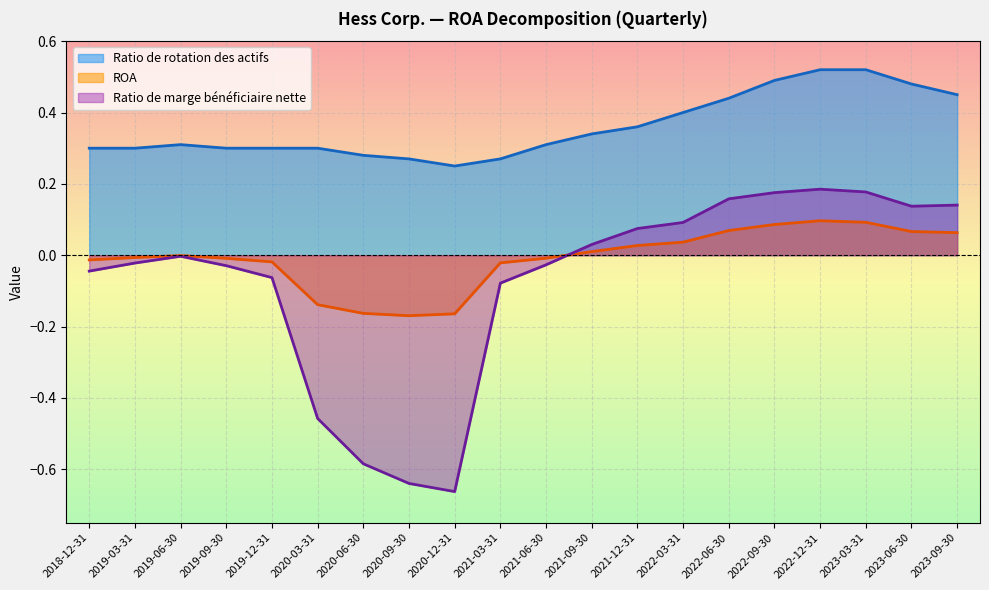

Rank the series at 2018-12-31 from highest to lowest value.

Ratio de rotation des actifs, ROA, Ratio de marge bénéficiaire nette